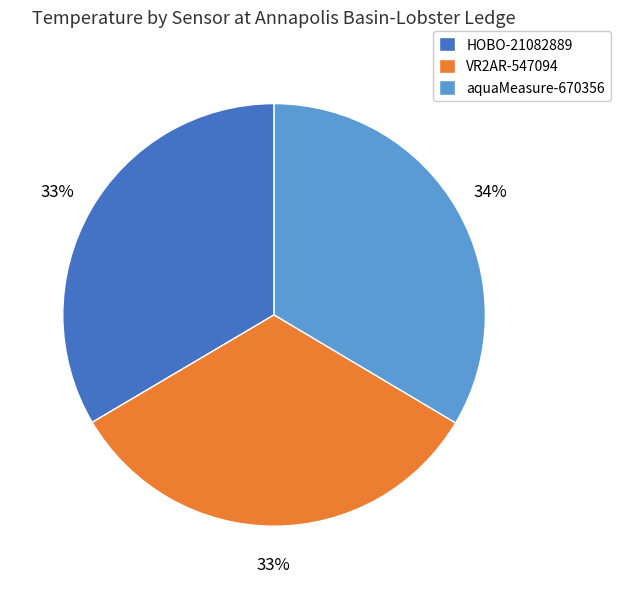

To the nearest percent, what is the average slice percentage?

33%